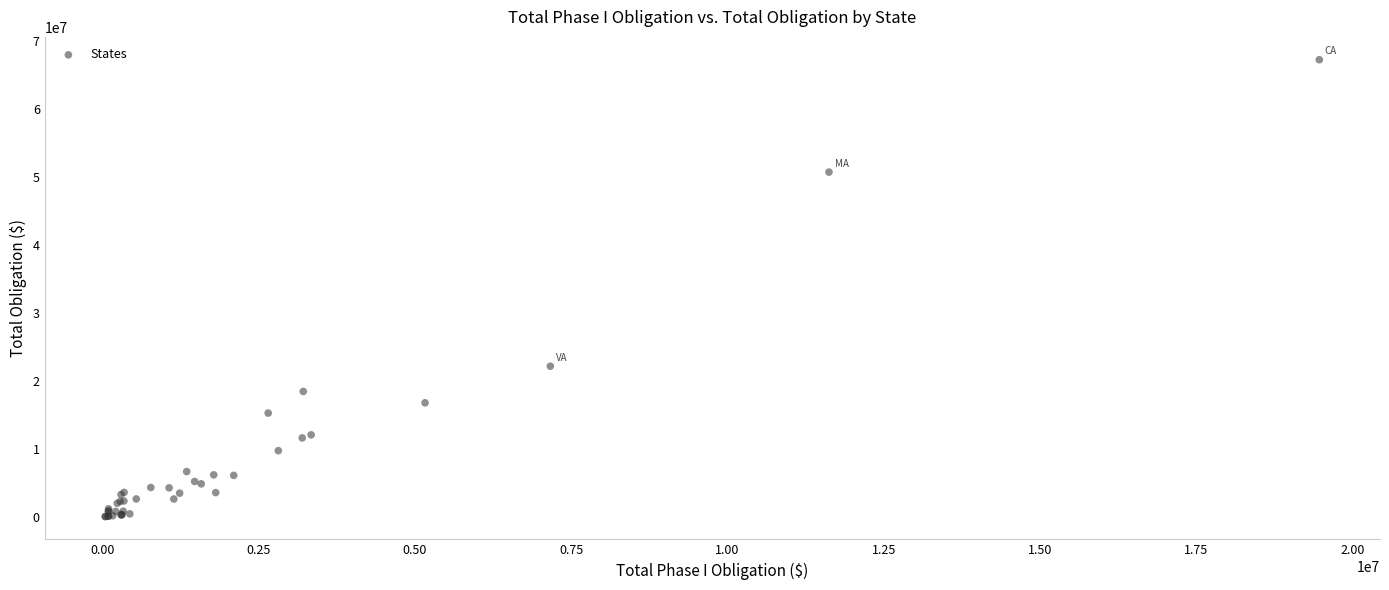

What Y value in the scatter plot is closest to 33635253?

22154280.4